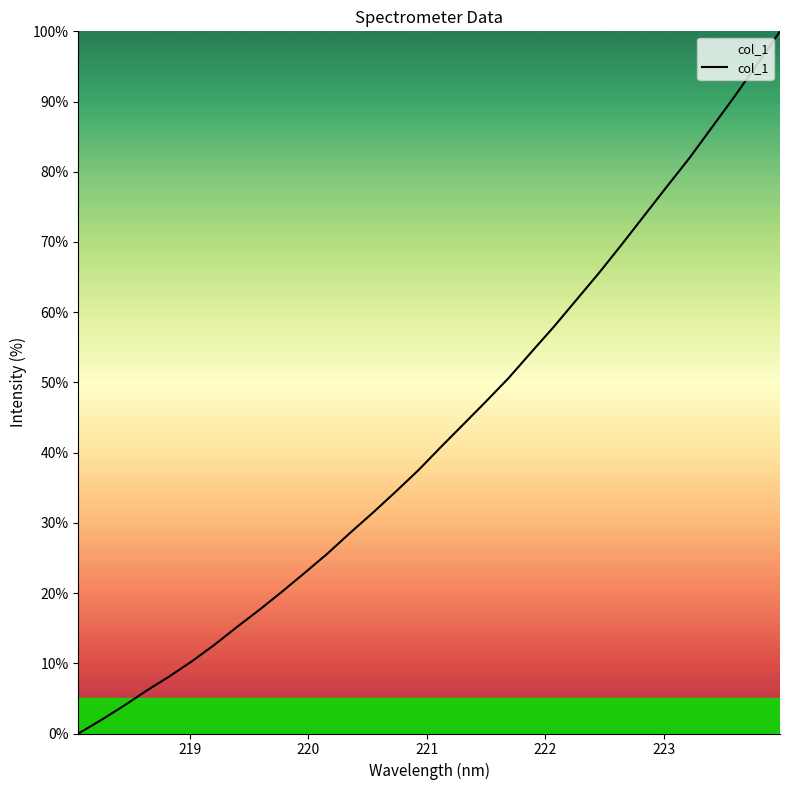

What is the difference between the maximum and minimum values?

100.0